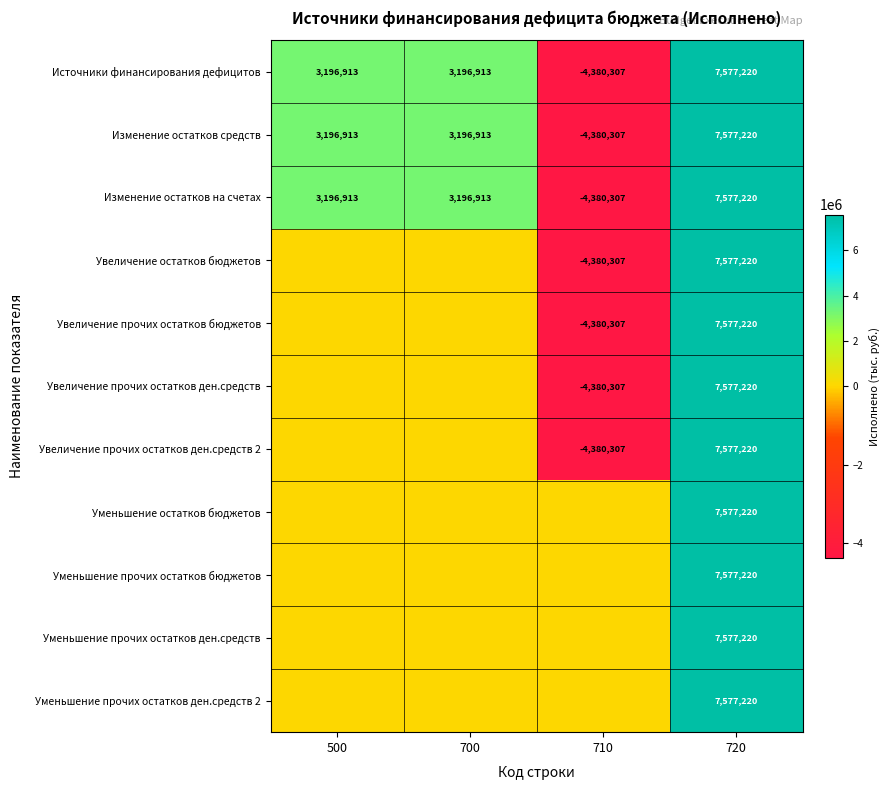

What is the maximum value for Источники финансирования дефицитов?

7577220